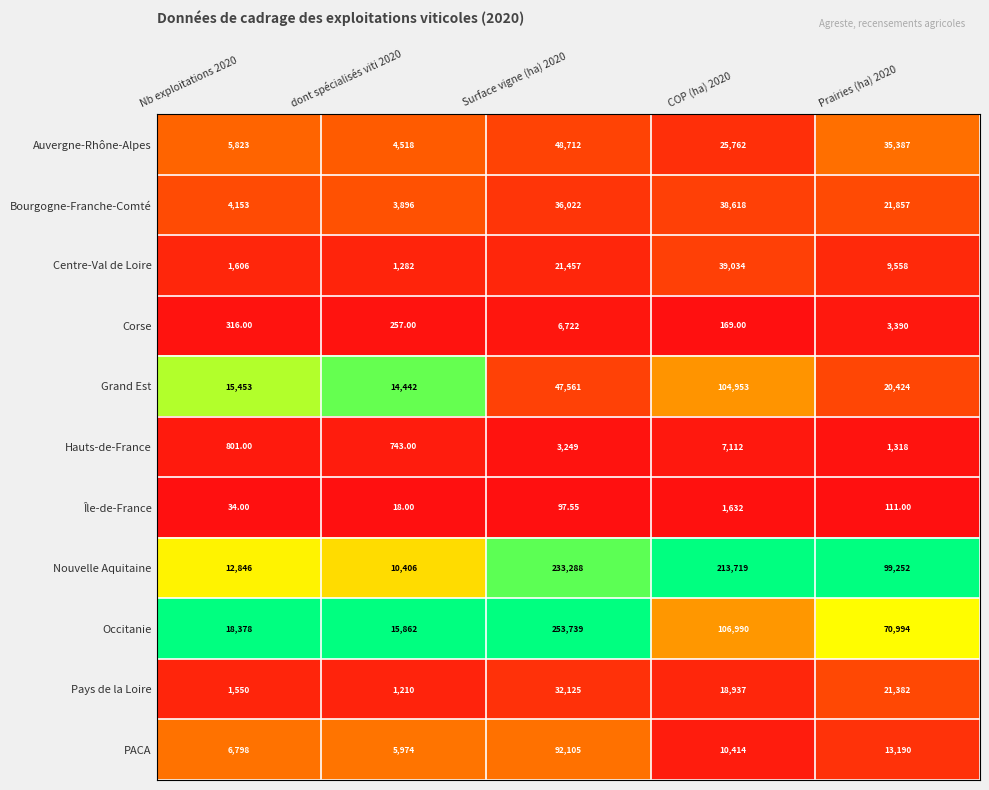

How many distinct data groups are displayed?

11